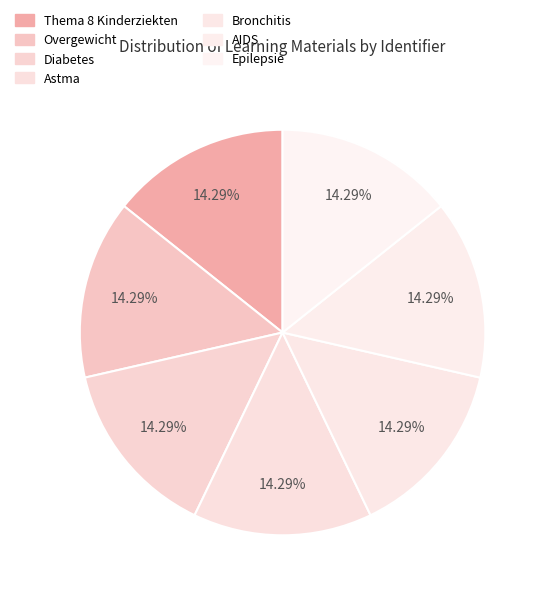

How many segments does this pie chart have?

7